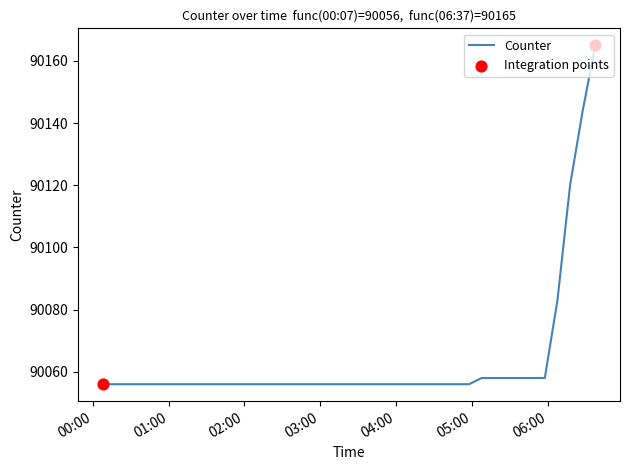

What is the maximum value shown in the chart?

90165